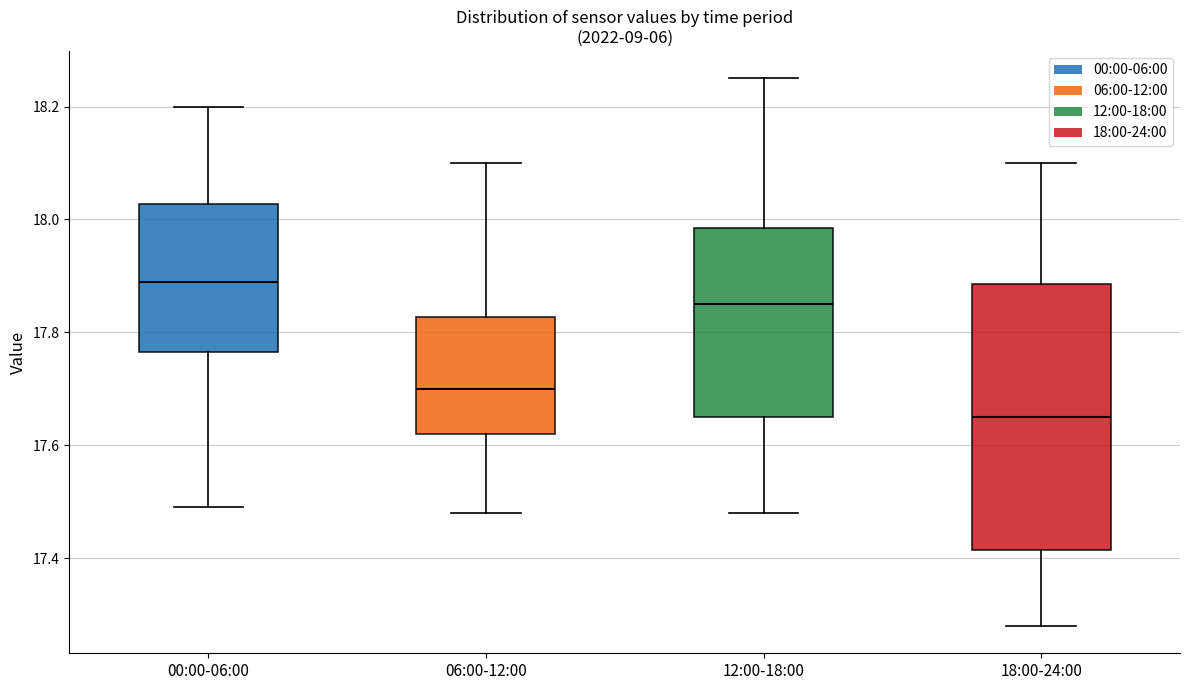

Where is the lower edge of the box for 06:00-12:00 on the y-axis? The values are not printed on the chart, so give them approximately, as read against the axis.

17.62